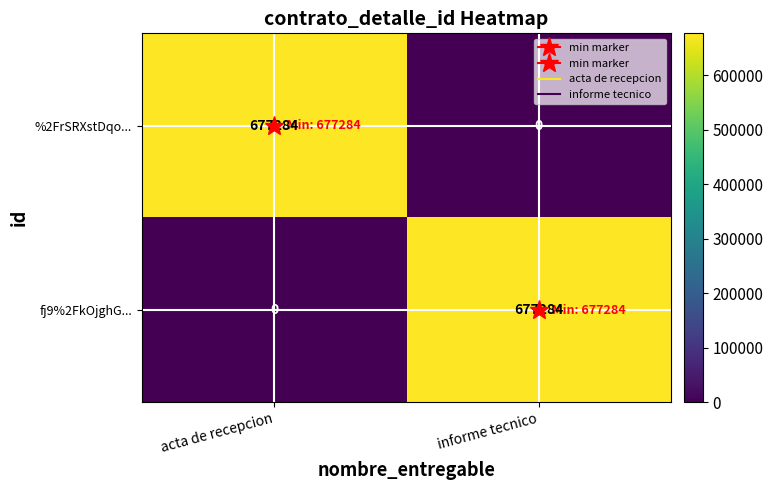

What is the spread (max minus min) of values at informe tecnico?

677284